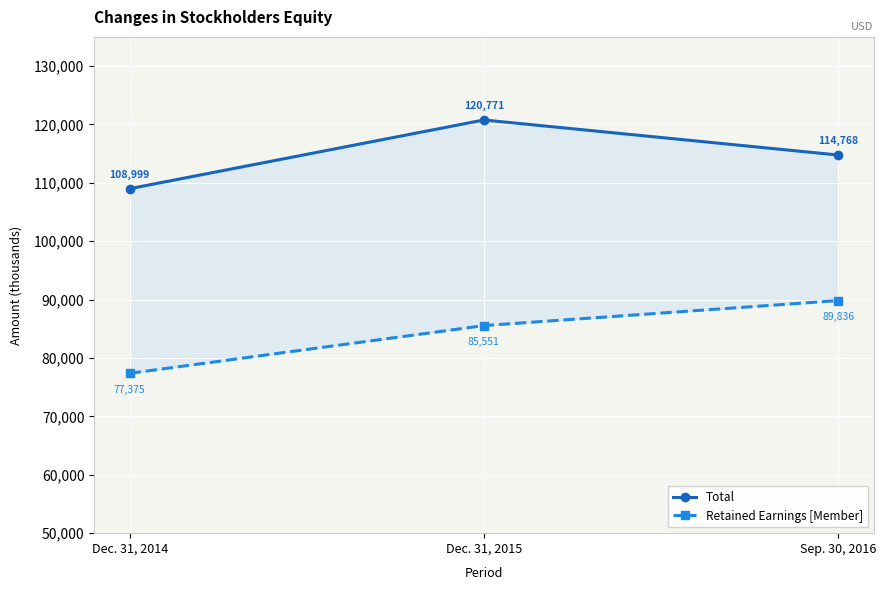

Where does the Total series first go above 114768?

Dec. 31, 2015